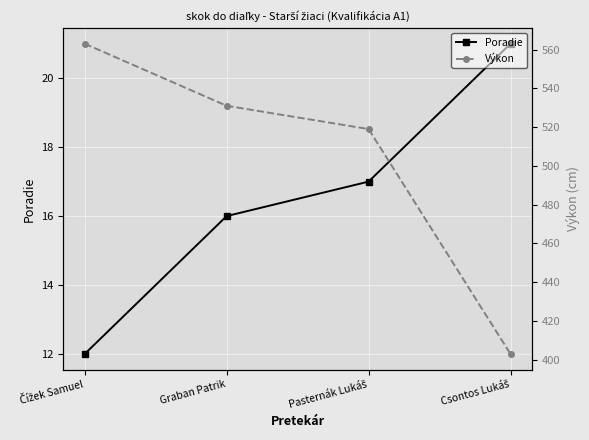

What is the maximum value shown in the chart?

563